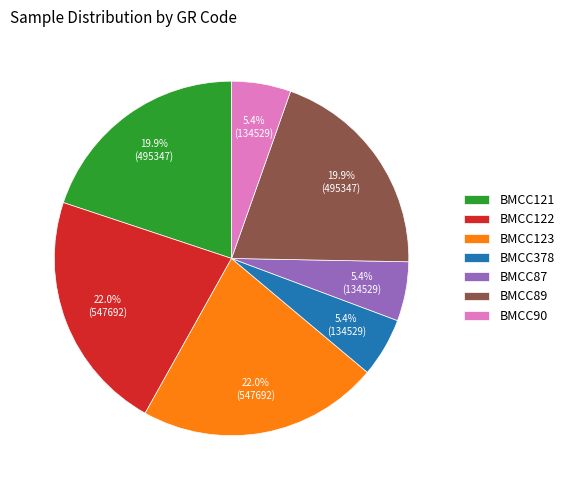

Do BMCC90 and BMCC87 together represent more than half of the pie?

No